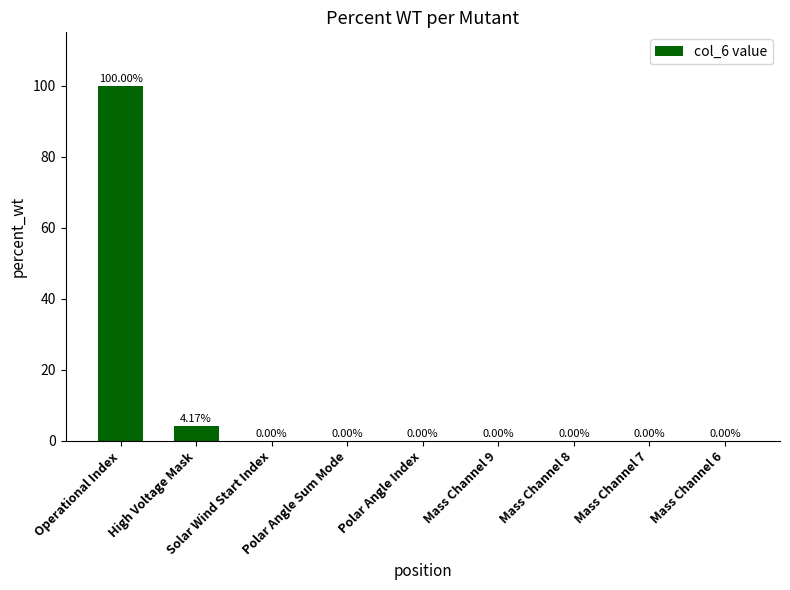

Which label corresponds to the largest value in the chart?

Operational Index